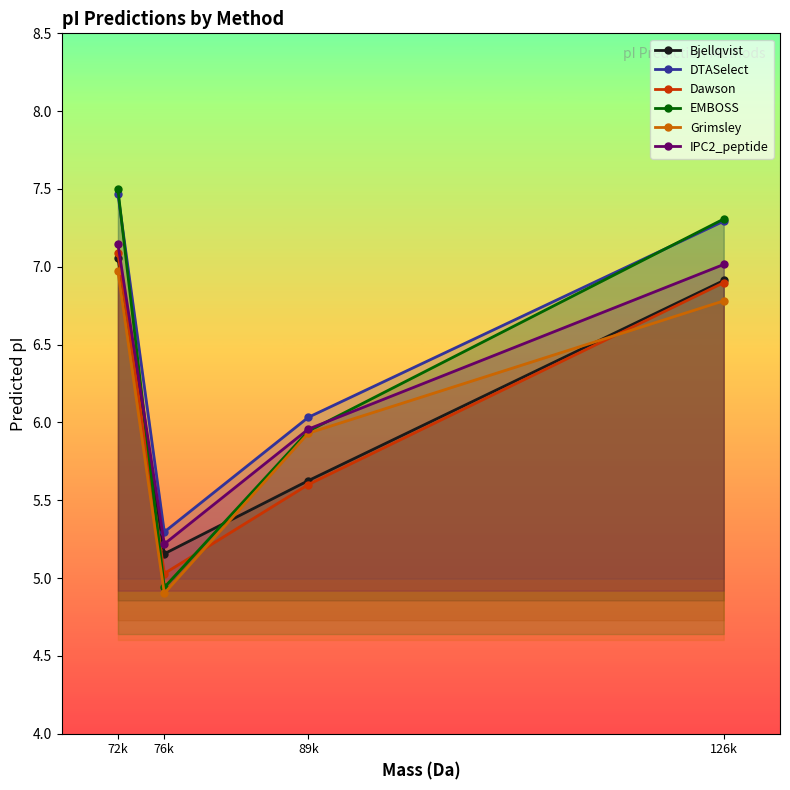

What position from the right is 126k?

1